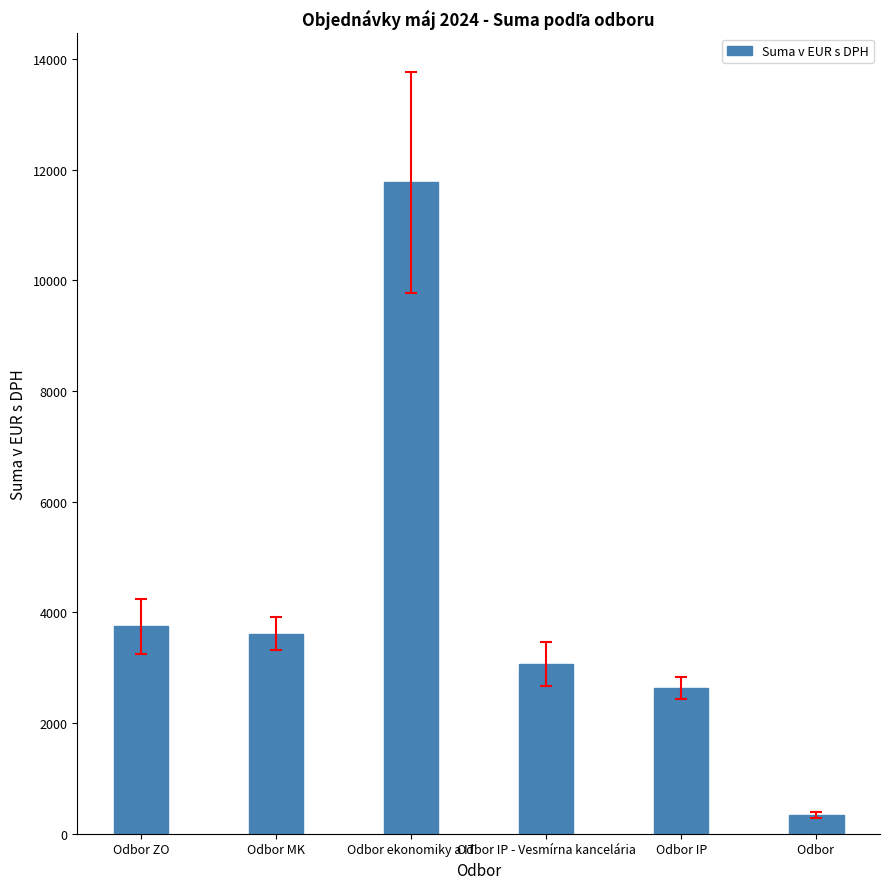

What is the average value?

4194.4